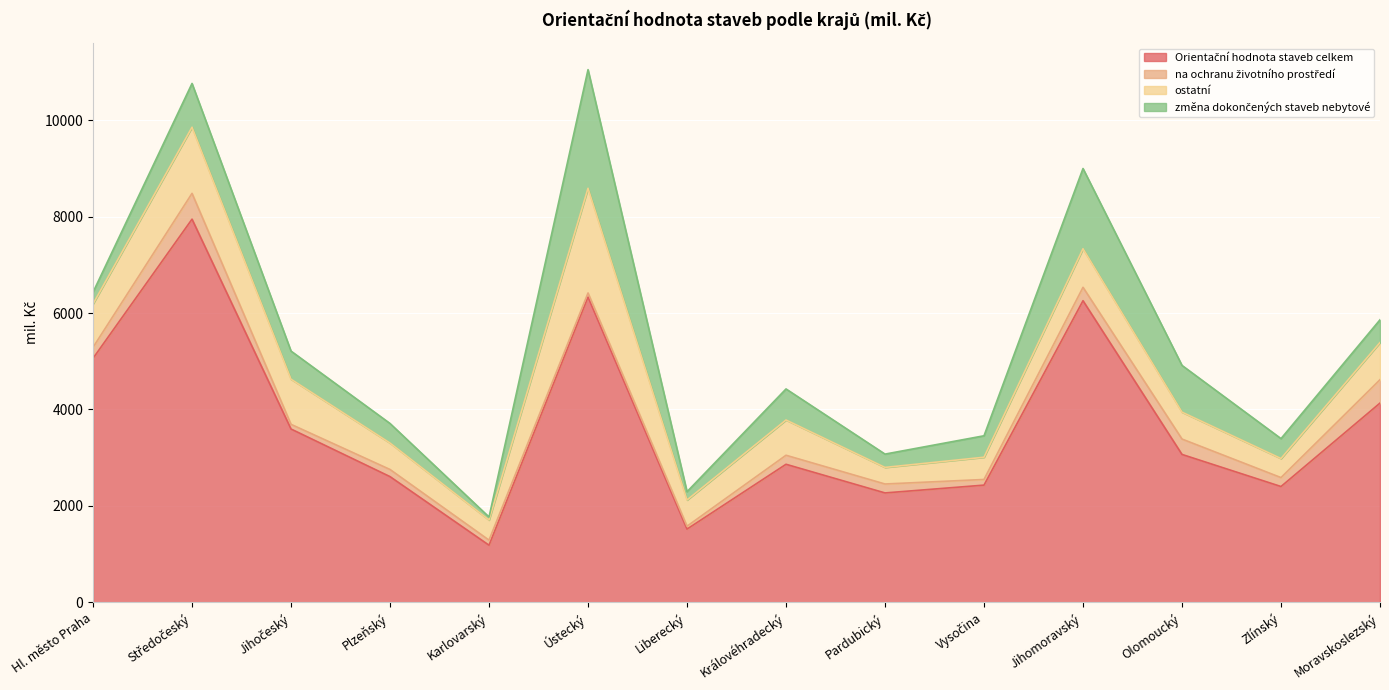

True or false: ostatní has more than 0 points higher than both neighbors.

True